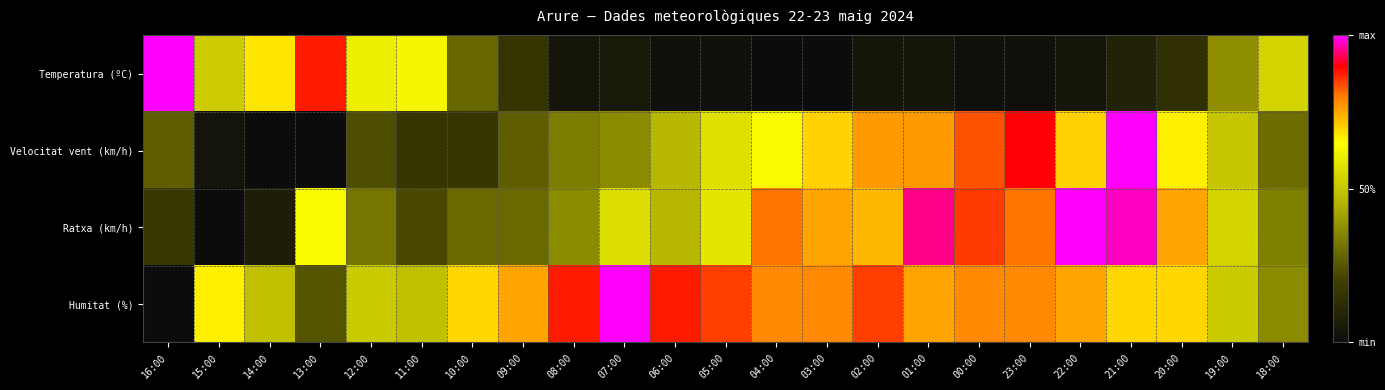

Reading left to right, what are all the values shown in this chart?

Temperatura (ºC): 16:00=1.0	15:00=0.5	14:00=0.7	13:00=0.9	12:00=0.6	11:00=0.6	10:00=0.3	09:00=0.2	08:00=0.0	07:00=0.1	06:00=0.0	05:00=0.0	04:00=0.0	03:00=0.0	02:00=0.0	01:00=0.0	00:00=0.0	23:00=0.0	22:00=0.0	21:00=0.1	20:00=0.1	19:00=0.4	18:00=0.5
Velocitat vent (km/h): 16:00=0.3	15:00=0.0	14:00=0.0	13:00=0.0	12:00=0.2	11:00=0.2	10:00=0.2	09:00=0.3	08:00=0.3	07:00=0.4	06:00=0.5	05:00=0.6	04:00=0.6	03:00=0.7	02:00=0.8	01:00=0.8	00:00=0.8	23:00=0.9	22:00=0.7	21:00=1.0	20:00=0.7	19:00=0.5	18:00=0.3
Ratxa (km/h): 16:00=0.2	15:00=0.0	14:00=0.1	13:00=0.6	12:00=0.3	11:00=0.2	10:00=0.3	09:00=0.3	08:00=0.4	07:00=0.6	06:00=0.5	05:00=0.6	04:00=0.8	03:00=0.8	02:00=0.7	01:00=1.0	00:00=0.9	23:00=0.8	22:00=1.0	21:00=1.0	20:00=0.8	19:00=0.5	18:00=0.3
Humitat (%): 16:00=0.0	15:00=0.7	14:00=0.5	13:00=0.2	12:00=0.5	11:00=0.5	10:00=0.7	09:00=0.8	08:00=0.9	07:00=1.0	06:00=0.9	05:00=0.8	04:00=0.8	03:00=0.8	02:00=0.8	01:00=0.8	00:00=0.8	23:00=0.8	22:00=0.8	21:00=0.7	20:00=0.7	19:00=0.5	18:00=0.4